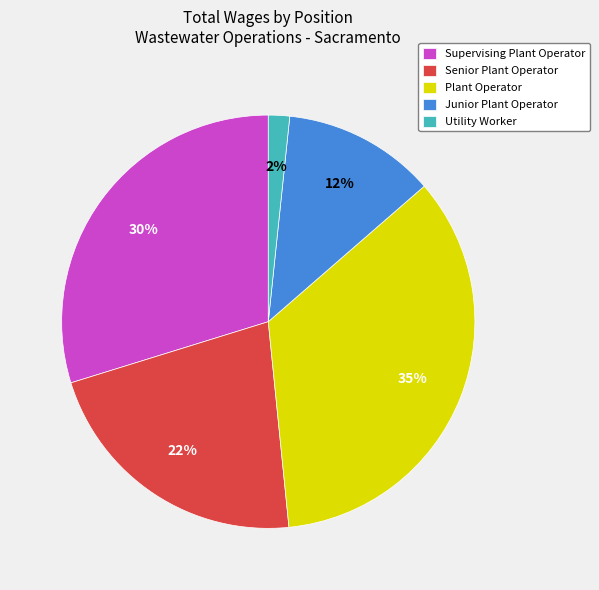

Count the number of slices in the pie.

5